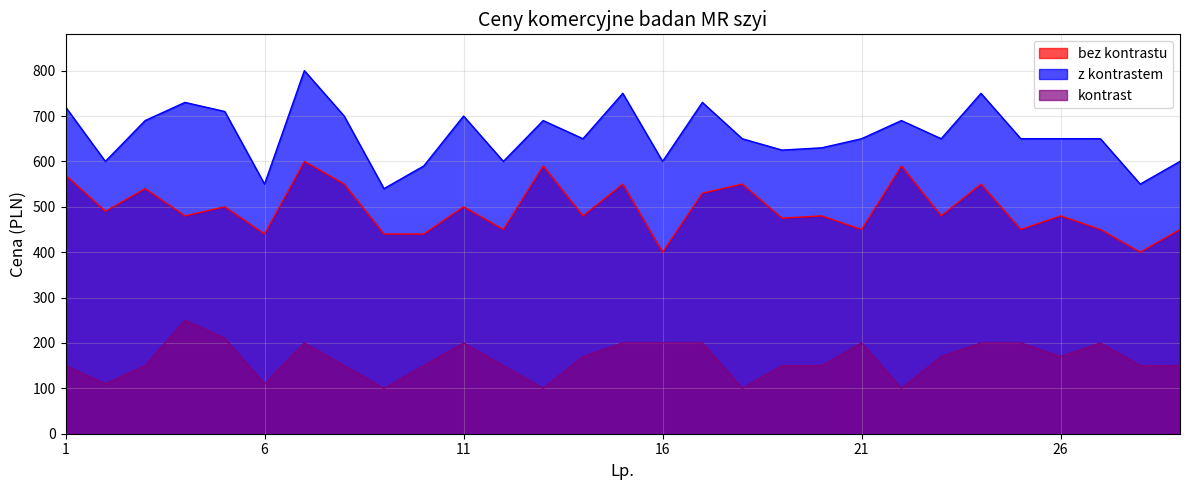

What are all the series names shown in the legend?

bez kontrastu, z kontrastem, kontrast